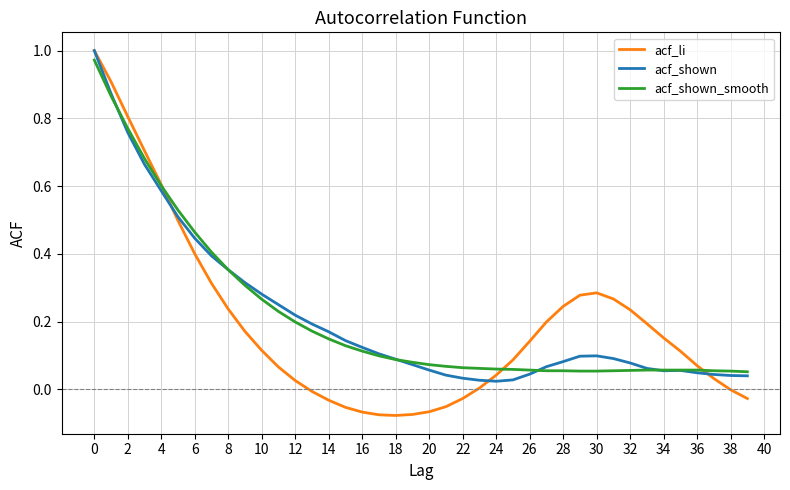

Which series has the widest spread of values?

acf_li